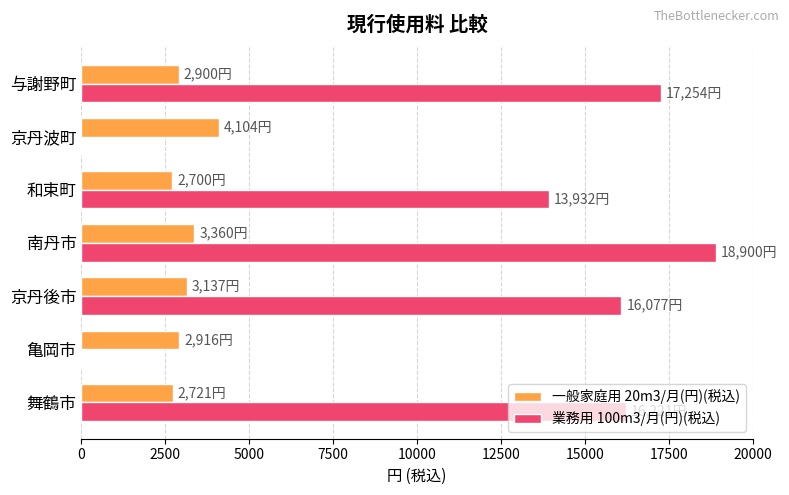

What is the total value across all series at 京丹波町?

4104